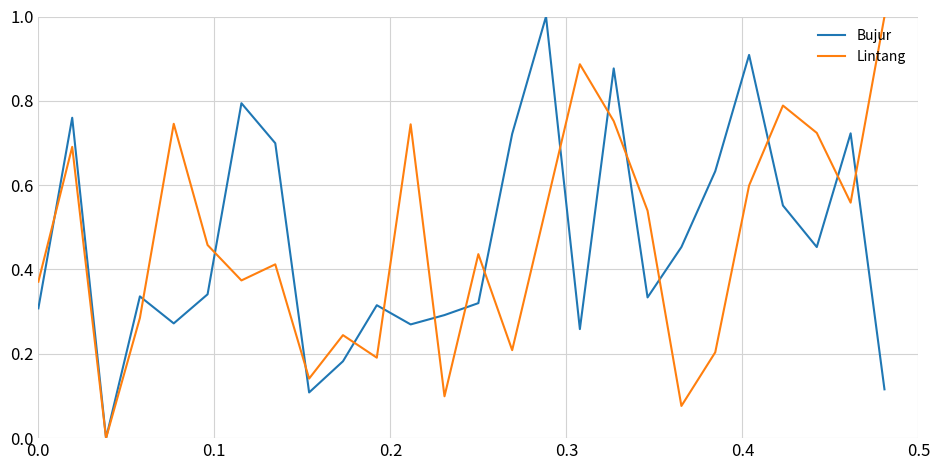

Does the chart display data point markers on the line(s)?

No